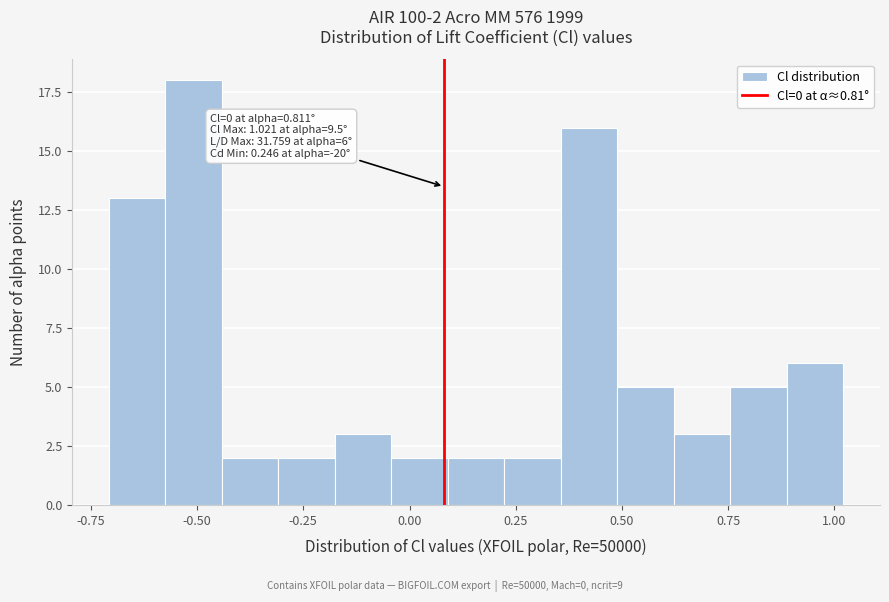

Read against the x-axis, roughly where is the centre of the tallest bar?

-0.50